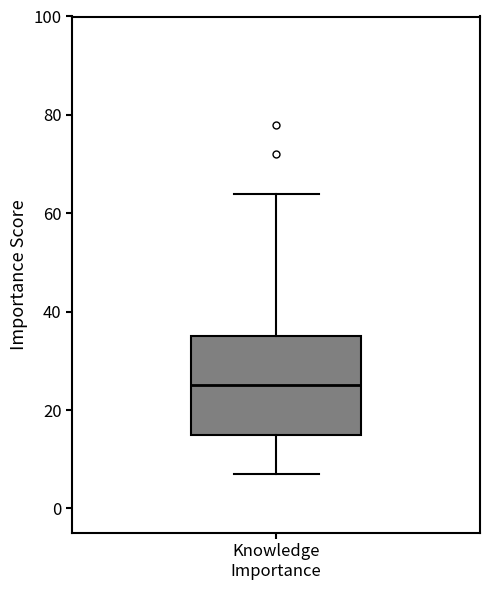

Read this box plot against the y-axis: the position of the median line, the range covered by the box, and the ends of both whiskers. The values are not printed on the chart, so give them approximately, as read against the axis.

median 26, box 16 to 36, whiskers 8 to 64